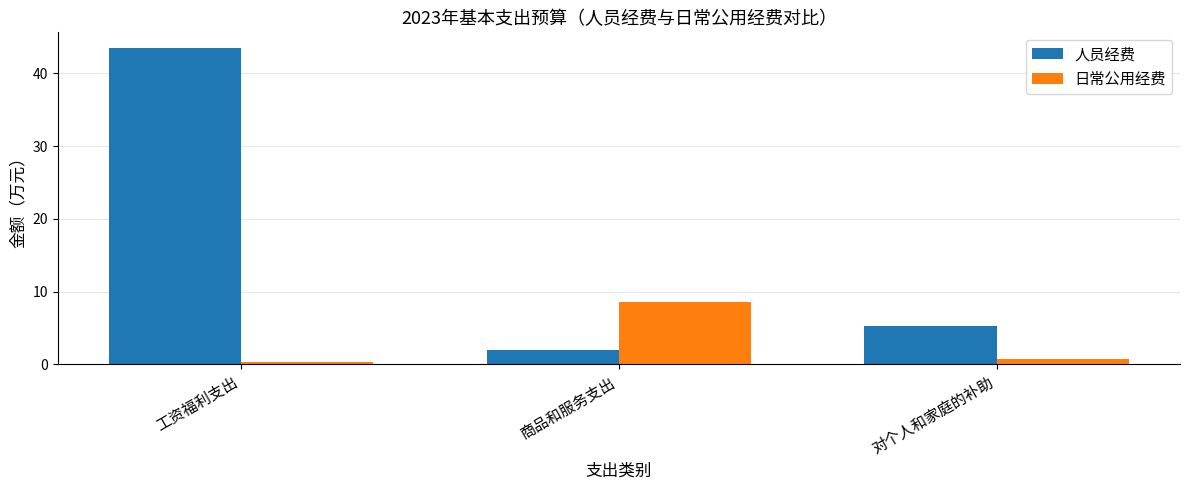

The value of 人员经费 at 工资福利支出 is 65.9. True or false?

False